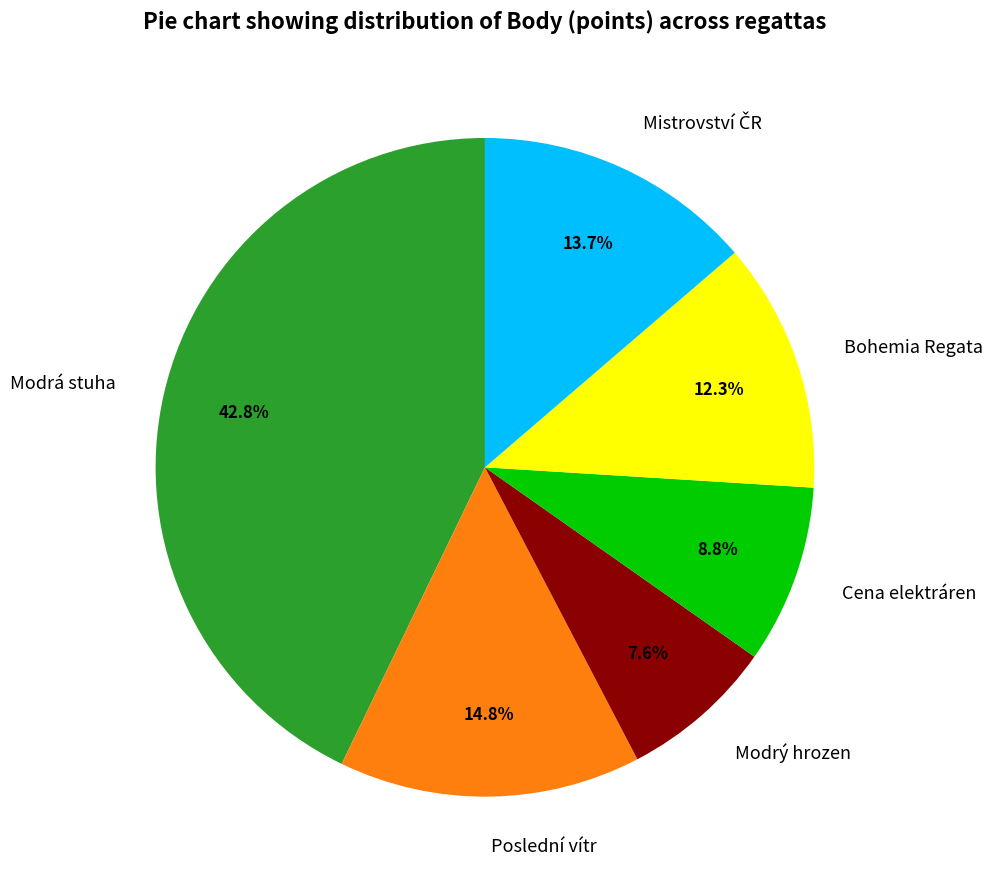

Which has a higher value, Modrý hrozen or Poslední vítr?

Poslední vítr